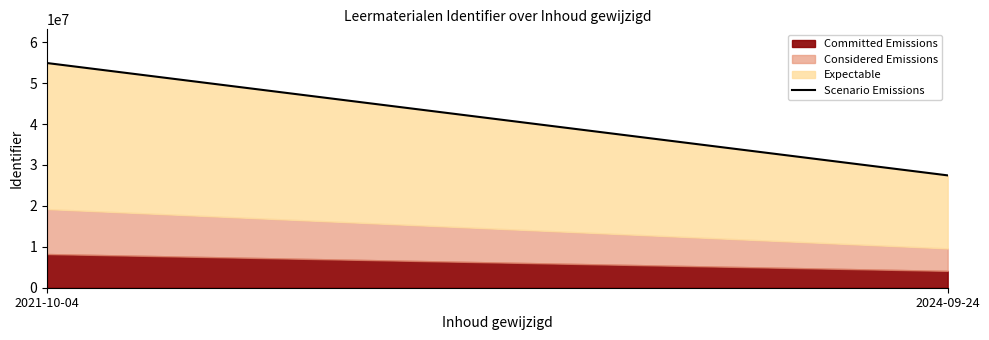

True or false: the data shows 27448442 at 2024-09-24.

True